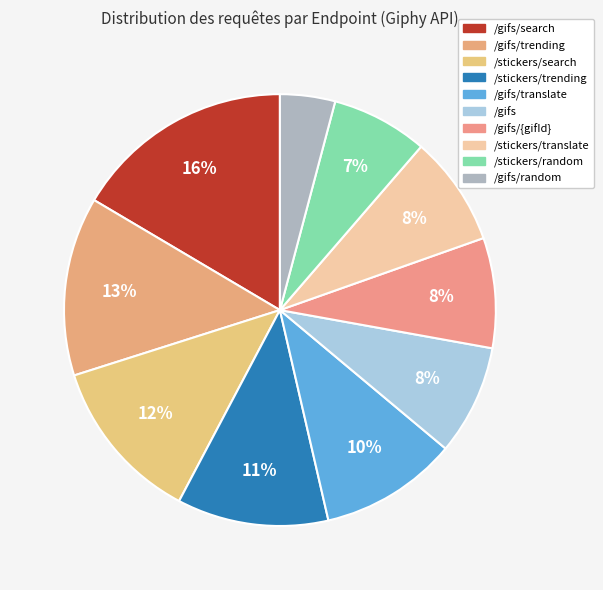

Count the number of slices in the pie.

10